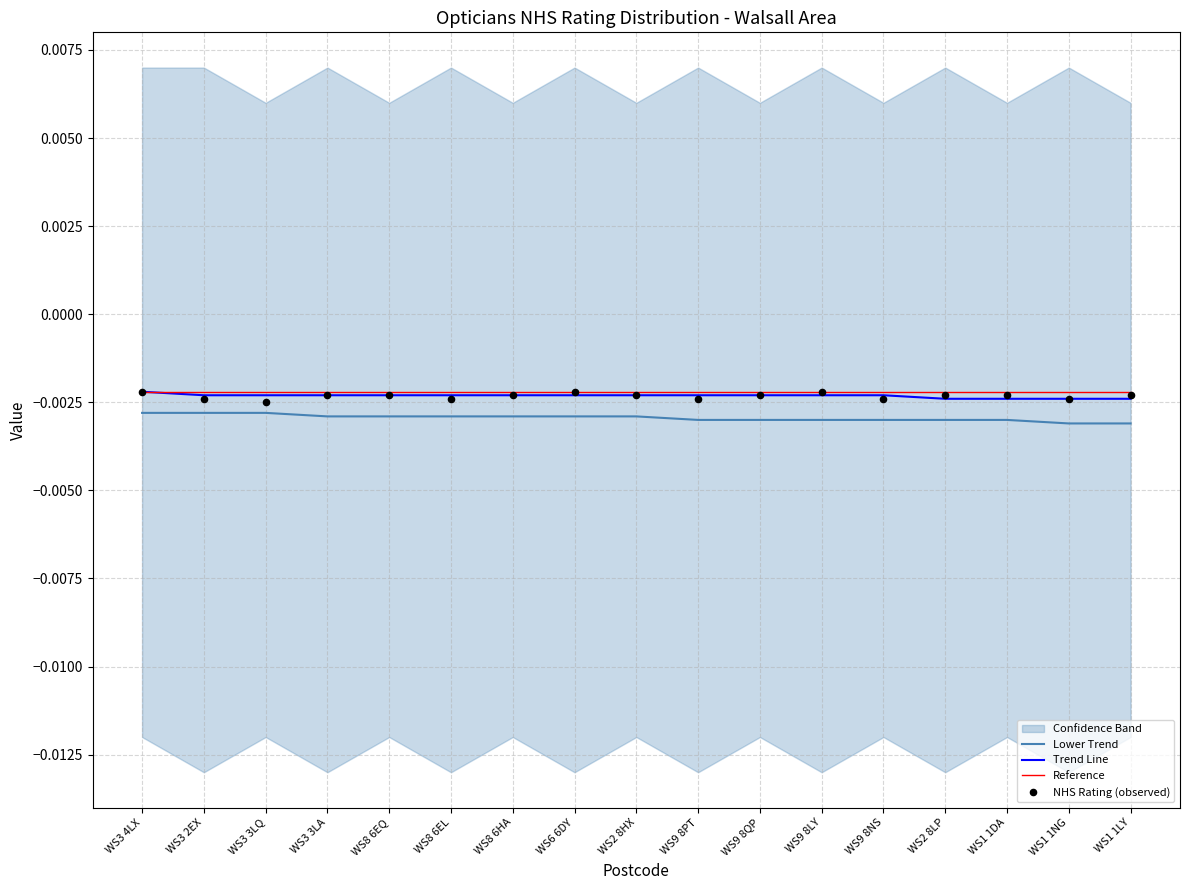

Which series has the largest total across all categories?

Reference